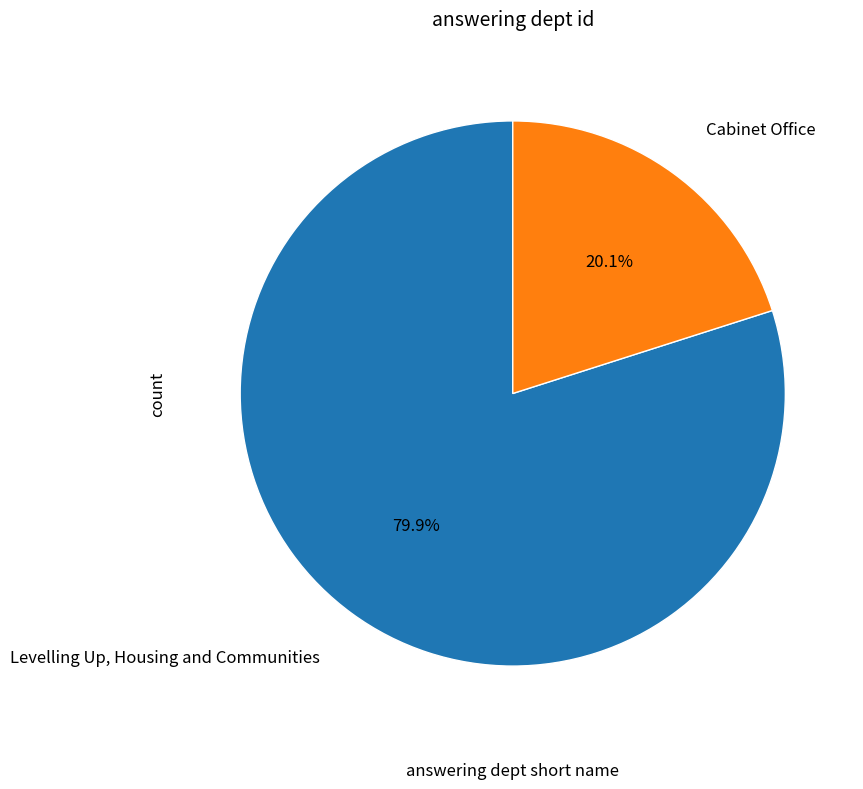

Is there a majority slice in this chart?

Yes